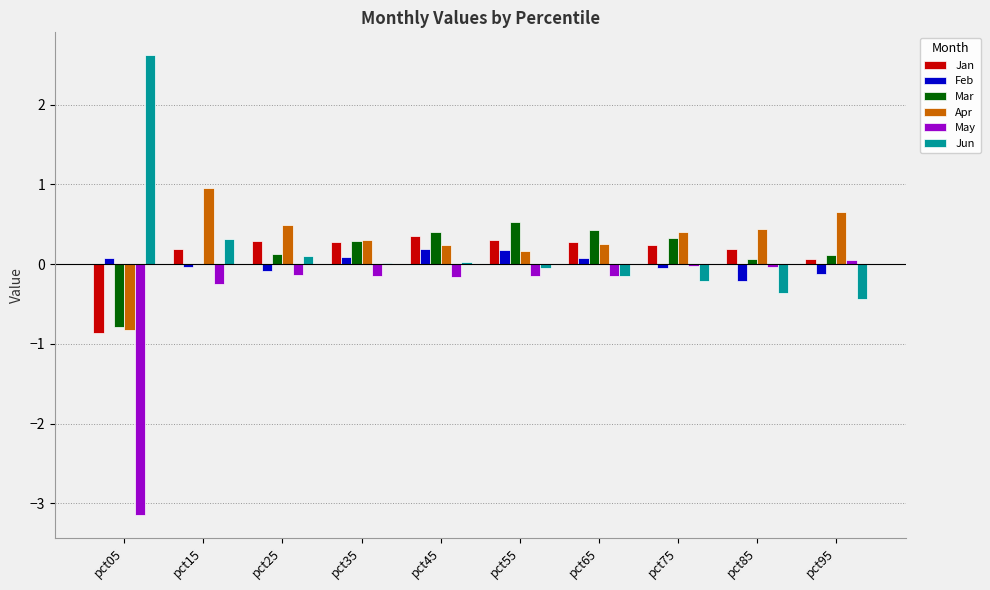

Is the value of Apr at pct35 greater than the value of Feb at pct95?

Yes